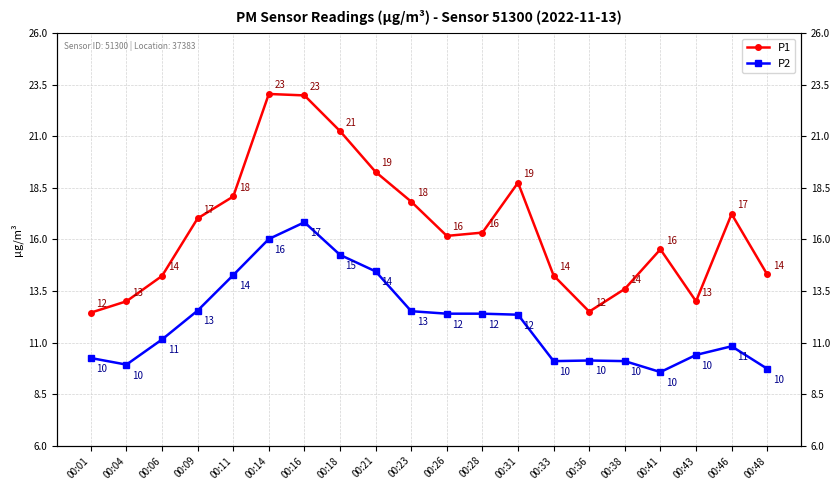

At which category is the sum across all series the highest?

00:16